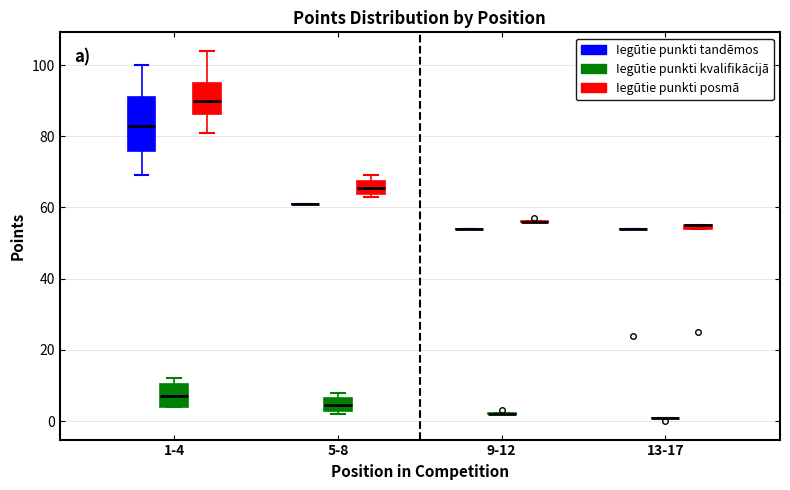

Where is the lower edge of the box for 1-4 (Iegūtie punkti posmā) on the y-axis? The values are not printed on the chart, so give them approximately, as read against the axis.

86